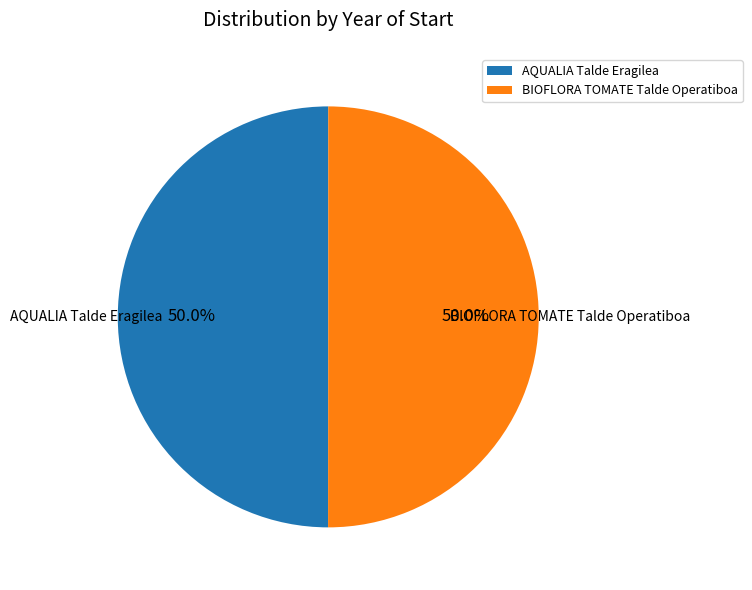

What is the ratio of the value at BIOFLORA TOMATE Talde Operatiboa to the value at AQUALIA Talde Eragilea?

1.0